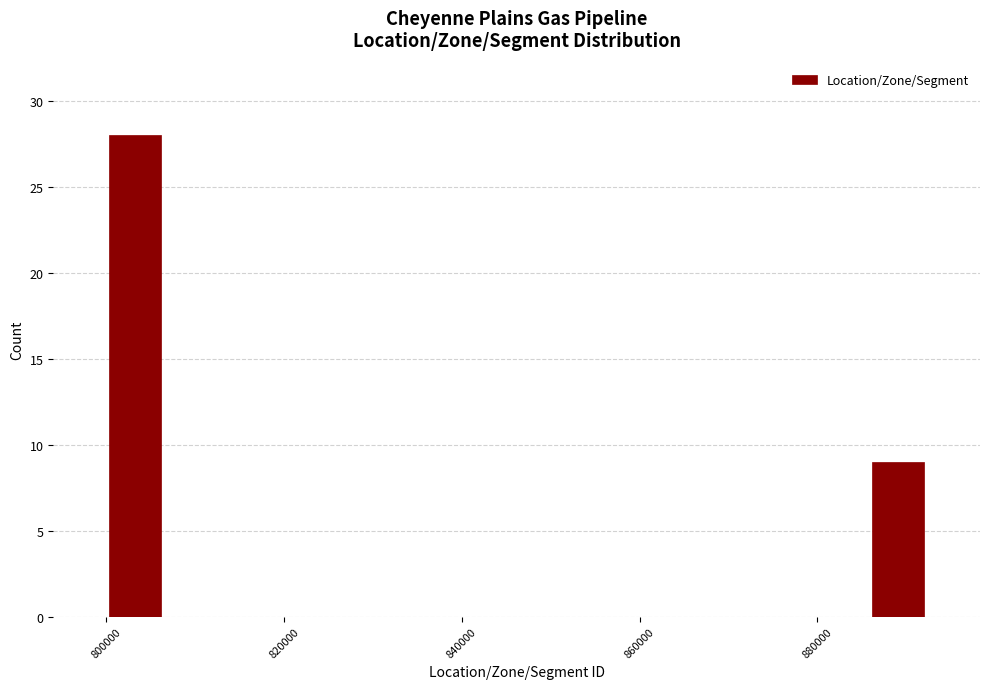

Read against the x-axis, roughly where is the centre of the tallest bar?

804000